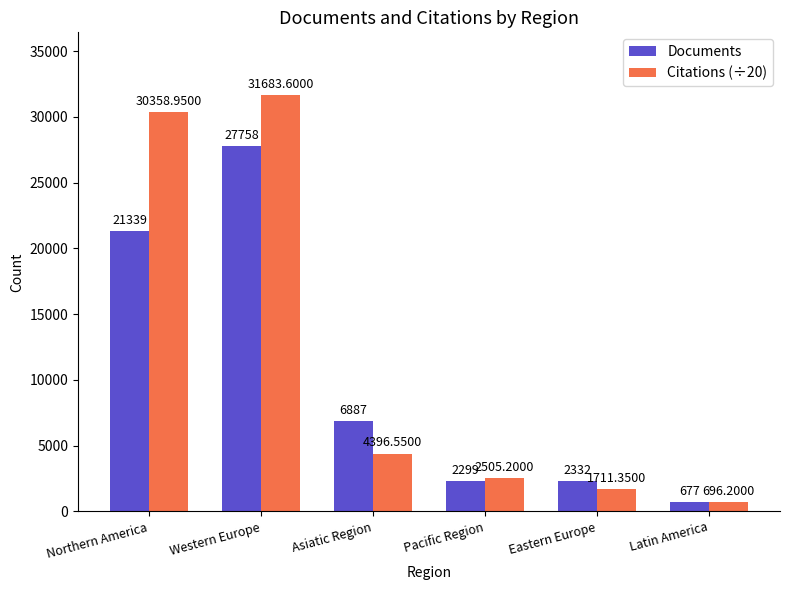

What is the label of the 3rd bar from the left?

Asiatic Region